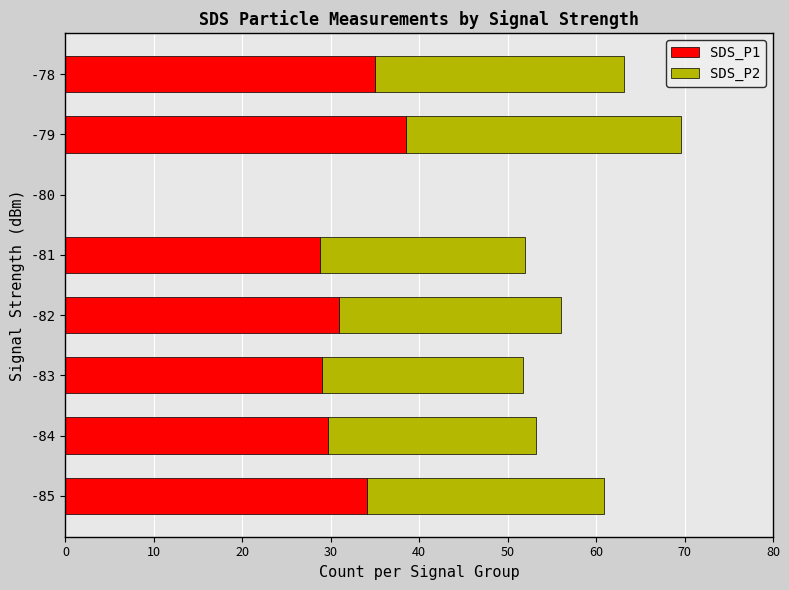

Is it true that SDS_P1 equals 34.1 at -85?

True